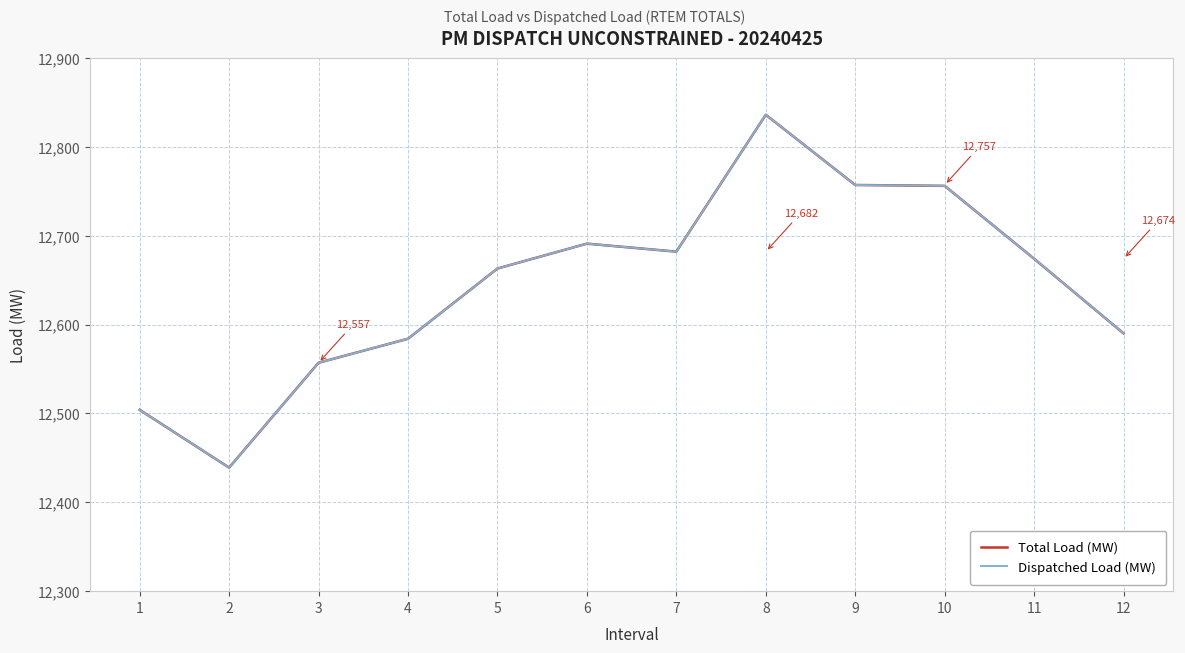

Reading left to right, what are all the values shown in this chart?

Total Load (MW): 1=12504	2=12439	3=12557	4=12584	5=12663	6=12691	7=12682	8=12836	9=12757	10=12756	11=12674	12=12590
Dispatched Load (MW): 1=12504	2=12439	3=12557	4=12584	5=12663	6=12691	7=12682	8=12836	9=12757	10=12756	11=12674	12=12590